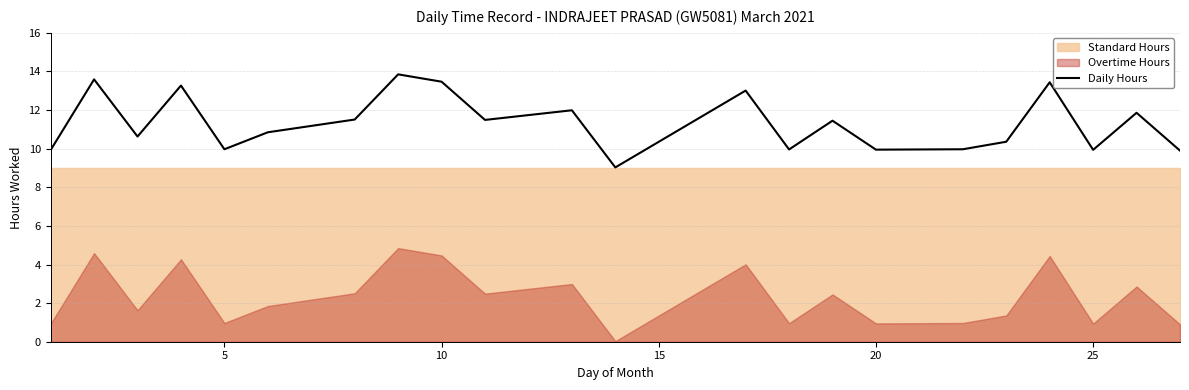

Reading left to right, what are all the values shown in this chart?

9.9	13.6	10.6	13.3	10.0	10.8	11.5	13.8	13.5	11.5	12.0	9.0	13.0	10.0	11.4	9.9	10.0	10.4	13.4	9.9	11.9	9.9